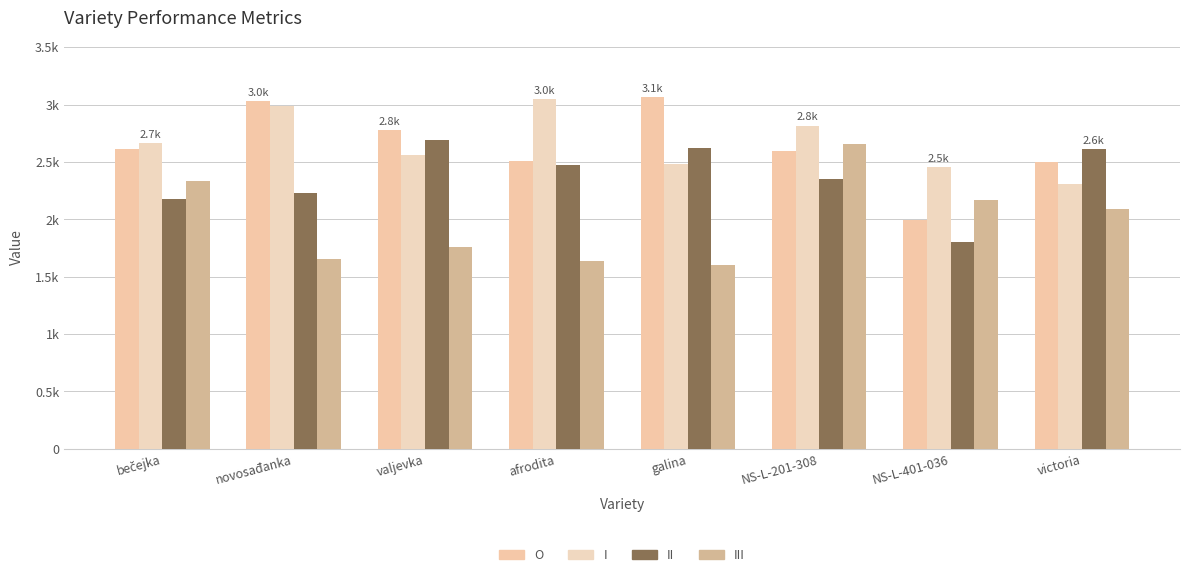

Which category has the lowest value in the III series?

galina